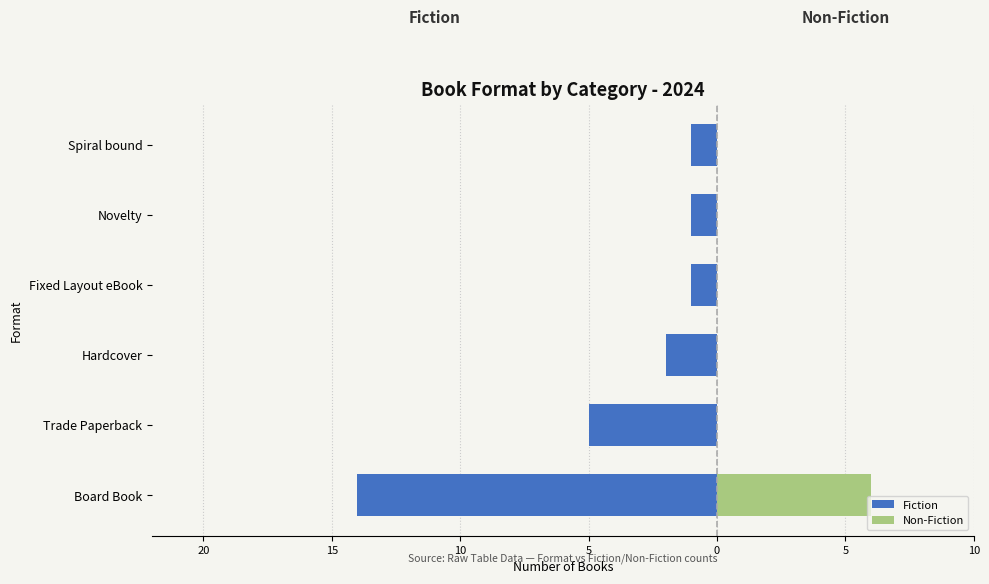

Which has a higher value, Spiral bound or Novelty?

Spiral bound